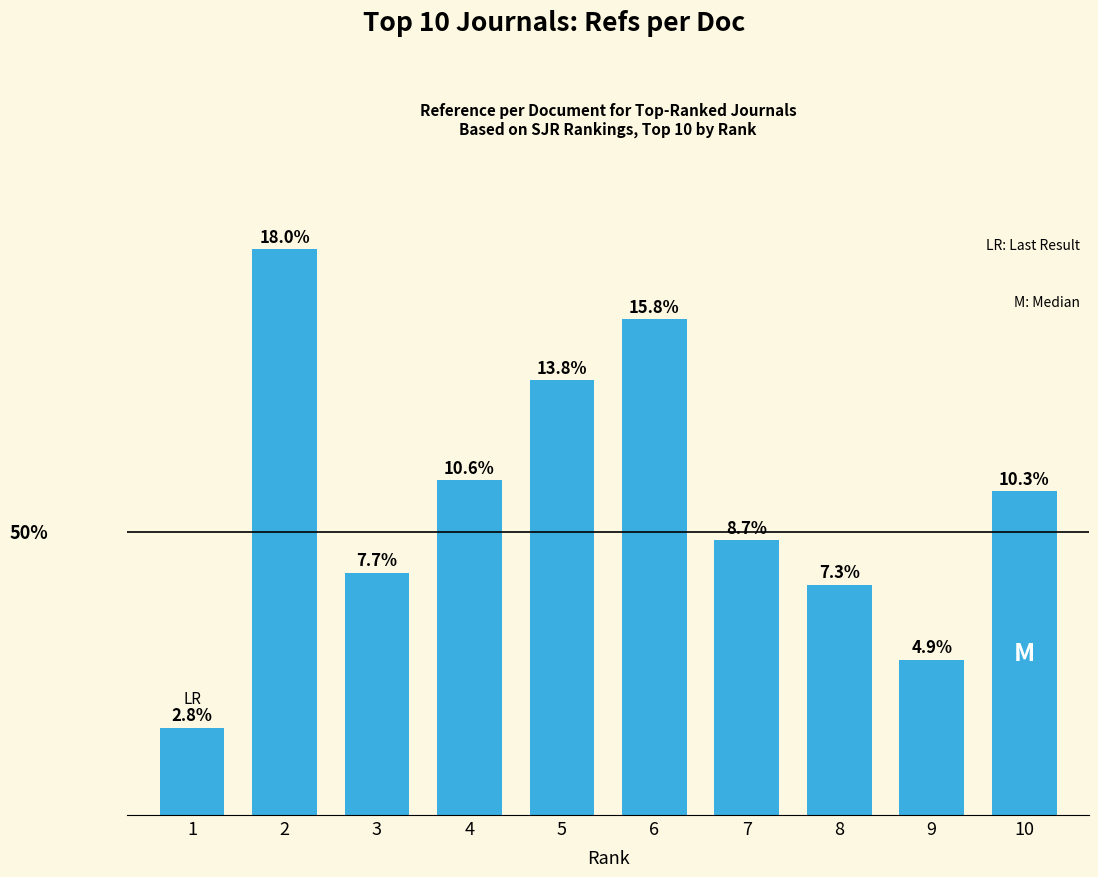

Read the value at 10.

46.6